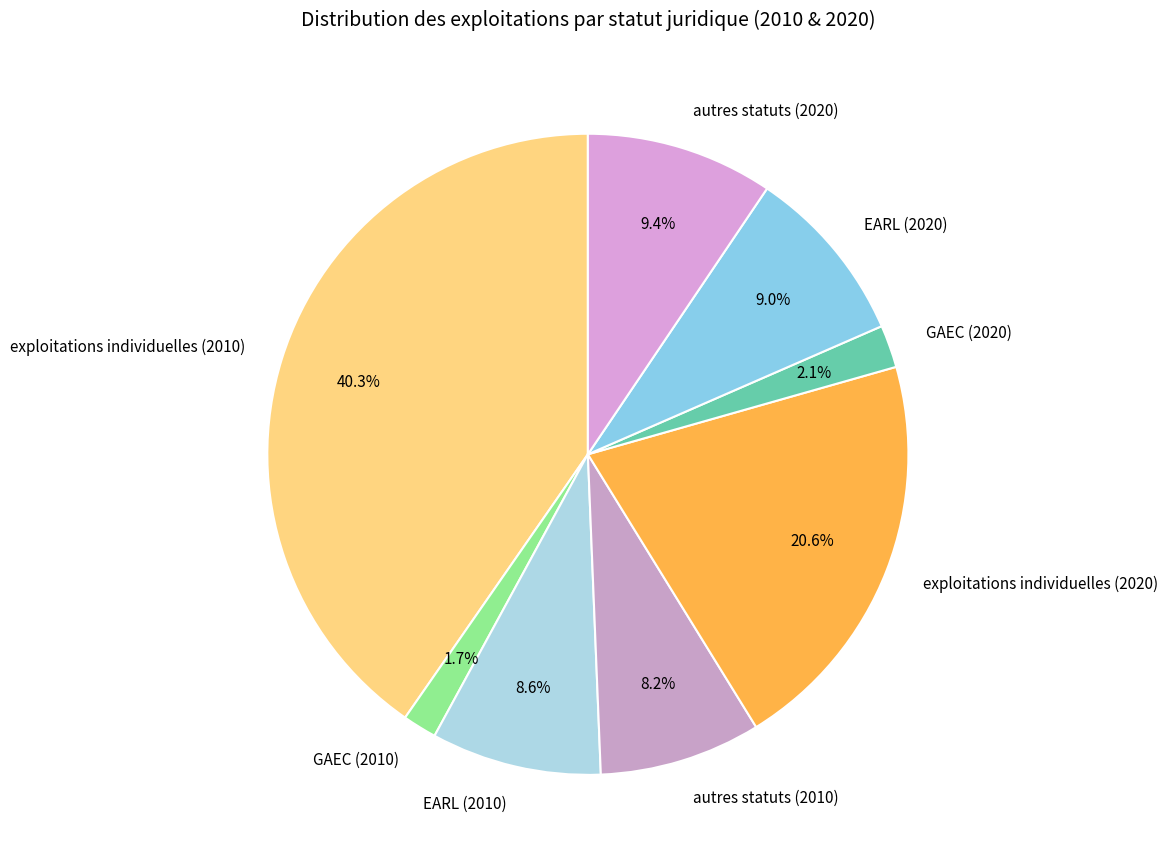

Do GAEC (2020) and EARL (2010) together represent more than half of the pie?

No